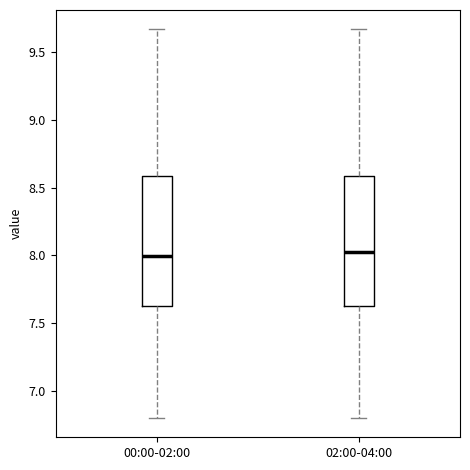

Reading left to right, transcribe this box plot: for each box, give where its median line is, the range the box spans, and where its two whiskers end, as read against the y-axis. The values are not printed on the chart, so give them approximately, as read against the axis.

00:00-02:00: median 8.00, box 7.65 to 8.60, whiskers 6.80 to 9.65
02:00-04:00: median 8.05, box 7.65 to 8.60, whiskers 6.80 to 9.65